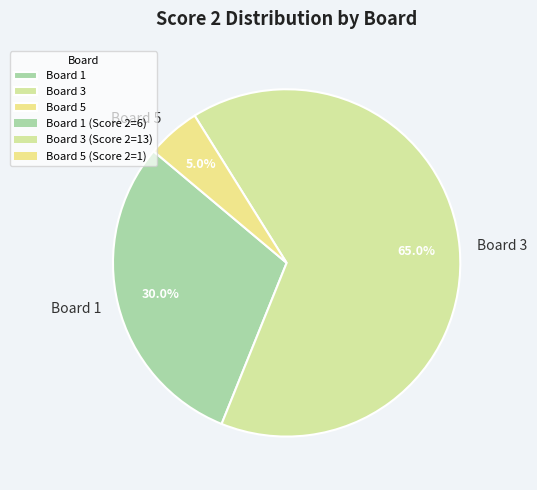

How many segments does this pie chart have?

3